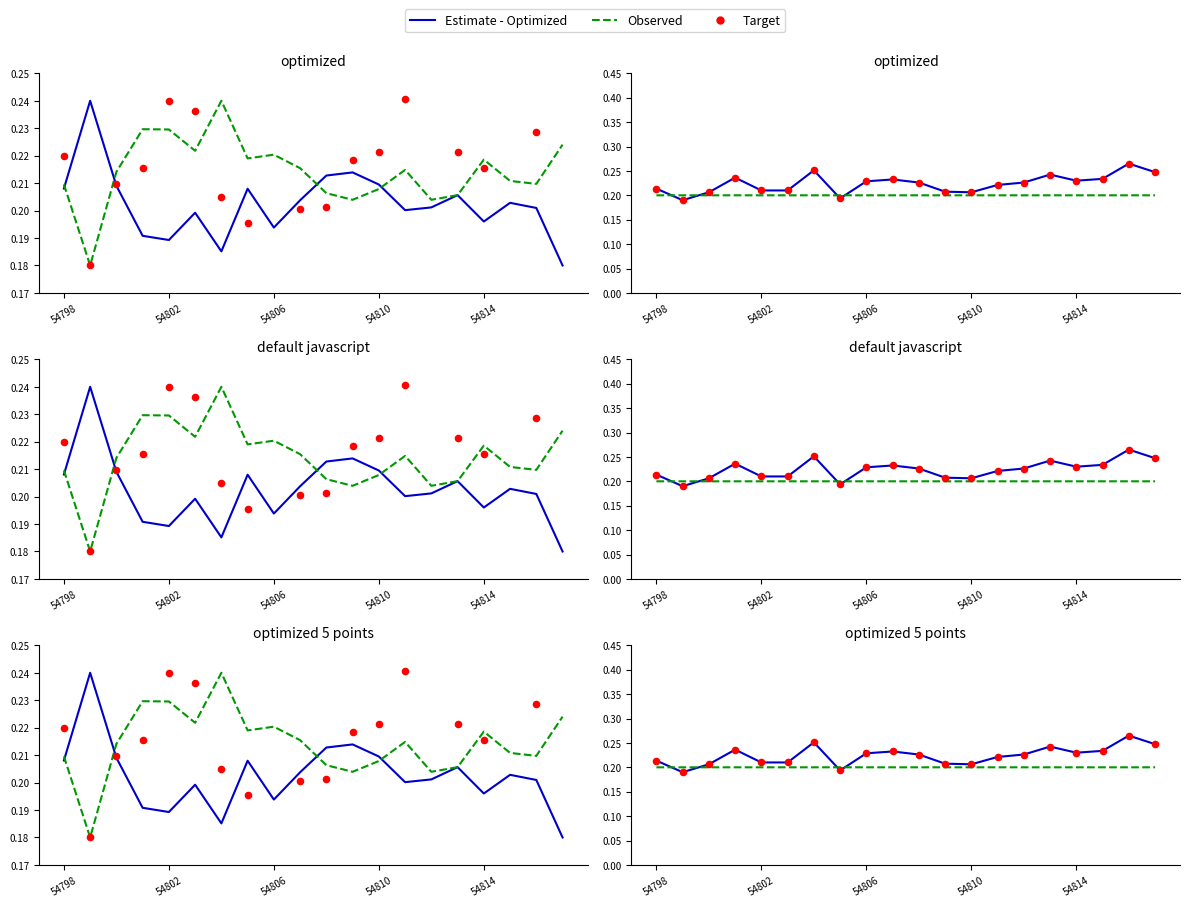

Is the value of Estimate - Optimized at 54798 greater than the value of Observed at 9?

Yes